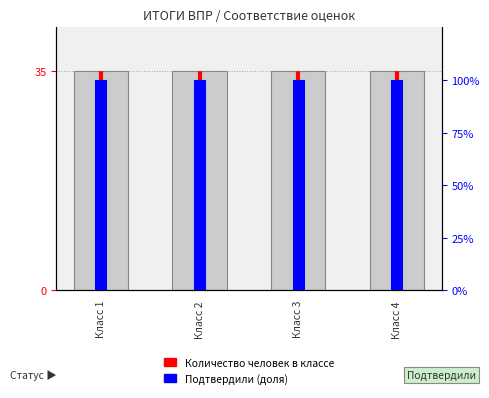

The value at Класс 1 is 56. True or false?

False